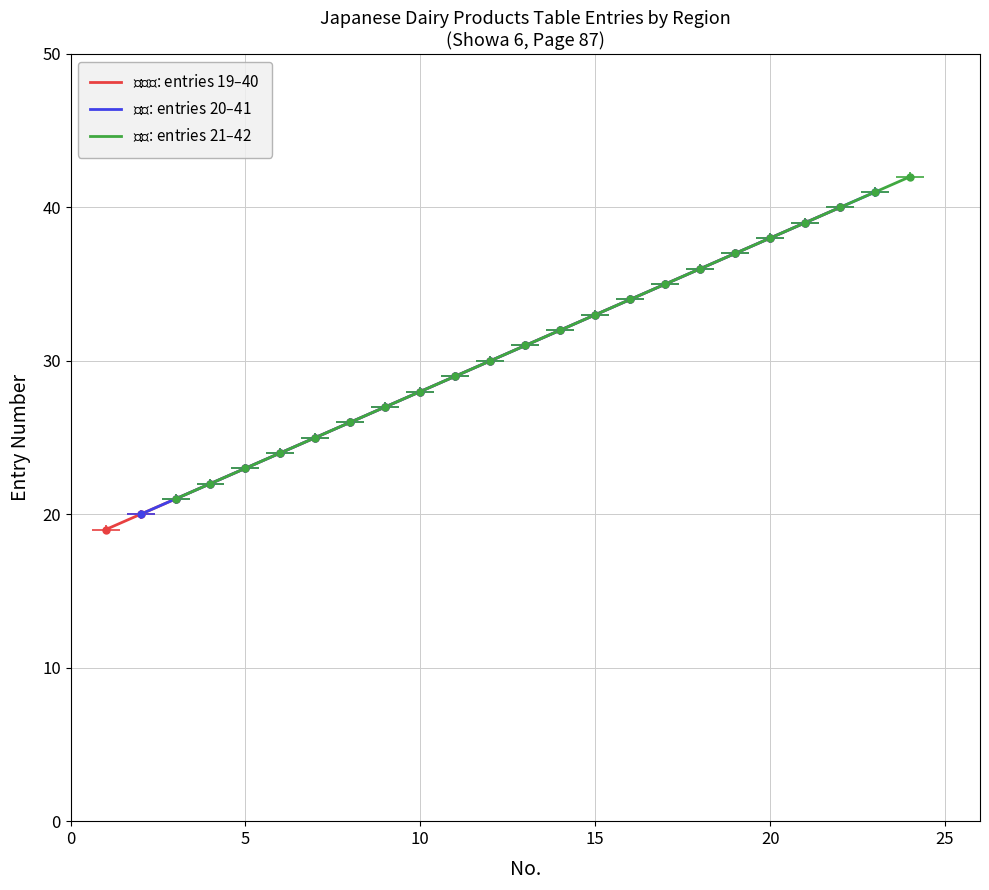

What is the sum of the 北海道 (Hokkaido) values at 7 and 2?

45